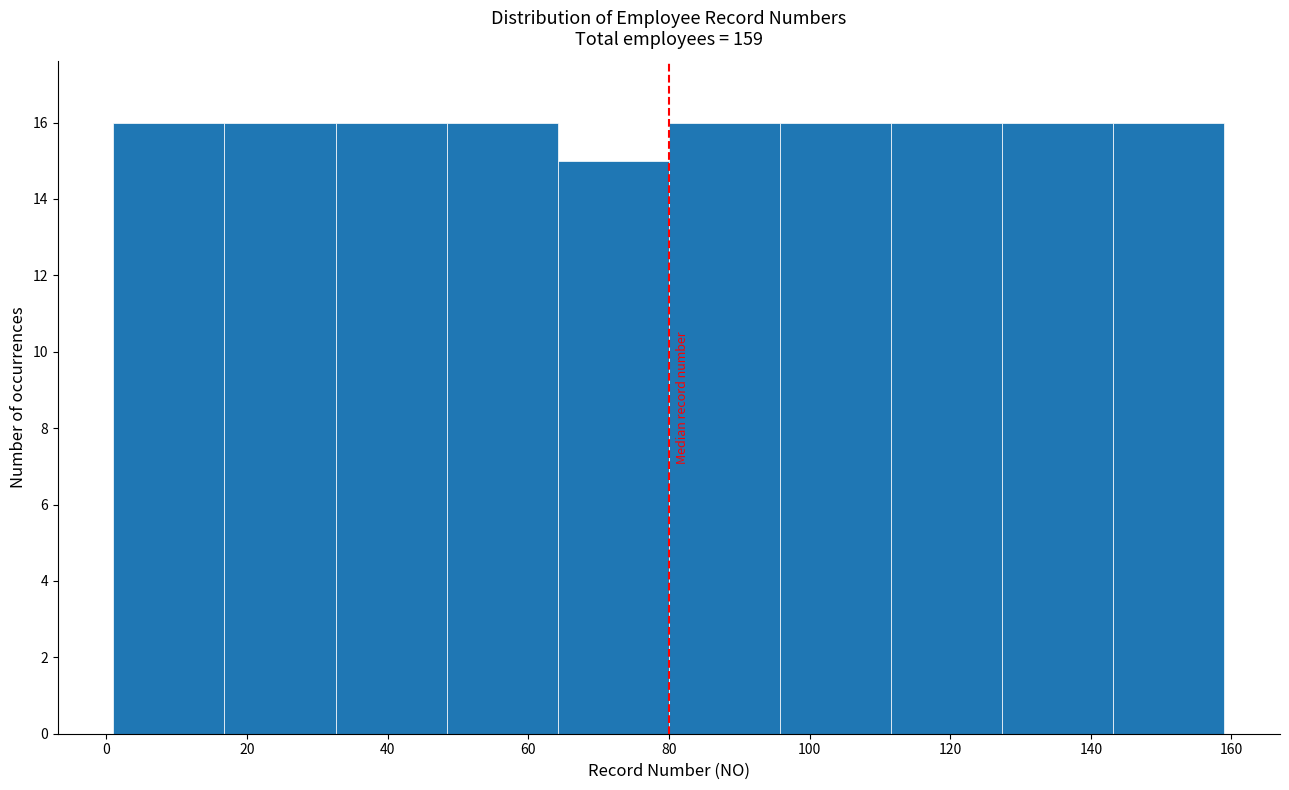

How tall is the bar that spans 16.8 to 32.6 on the x-axis? Neither the bar edges nor the heights are printed on the chart, so give them approximately, as read against the axes.

16